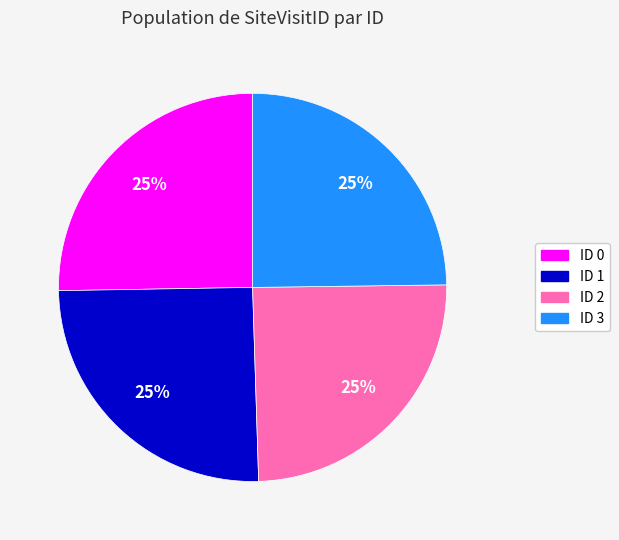

Approximately how many times larger is the value at ID 1 compared to ID 0?

1.0